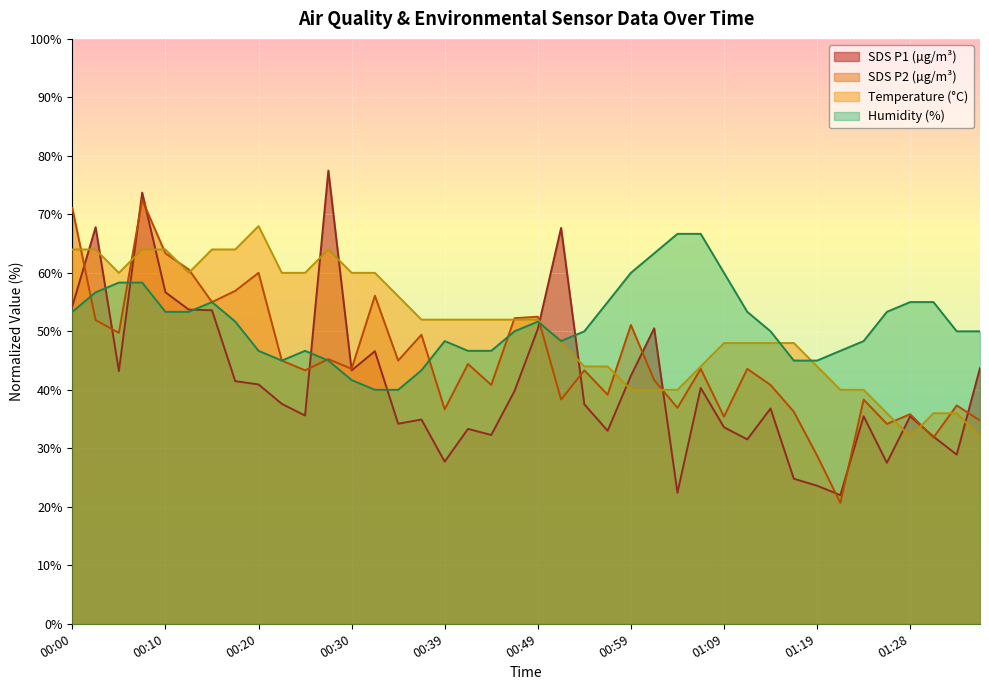

What is the difference between the second highest and minimum values in the SDS_P1 series?

51.7